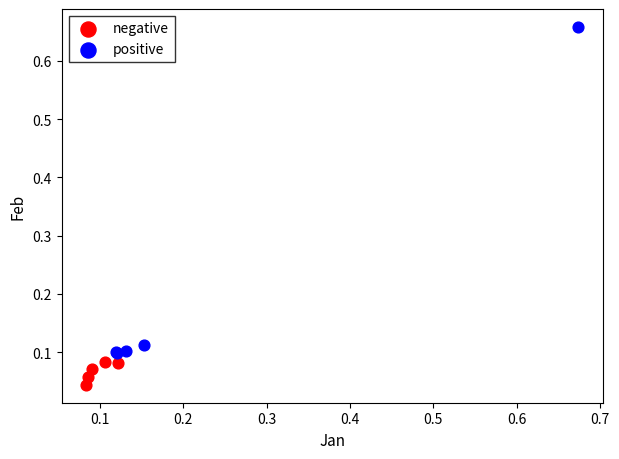

What are all the series names shown in the legend?

negative, positive